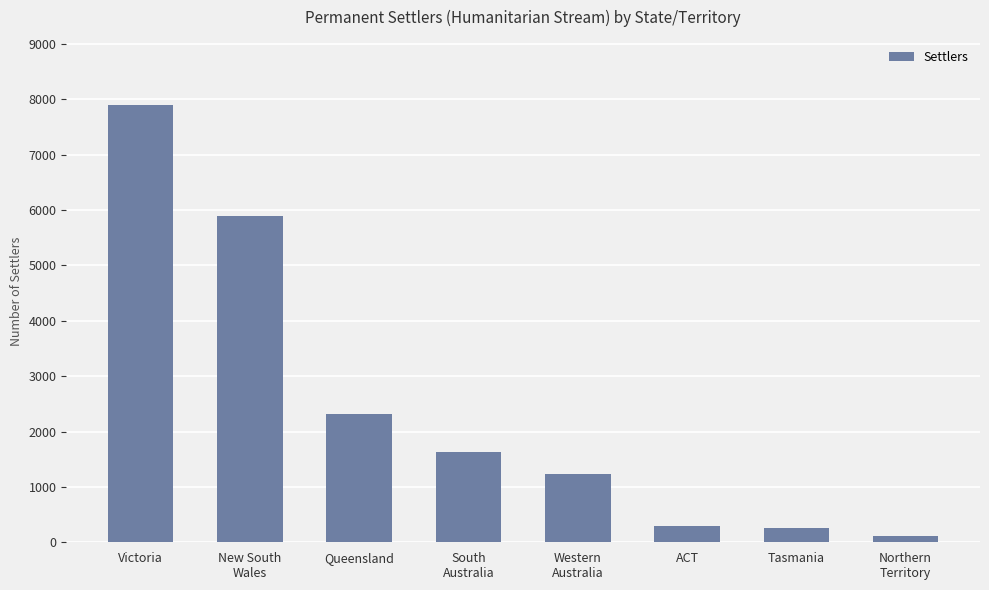

What is the change in value from Queensland to Tasmania?

-2049